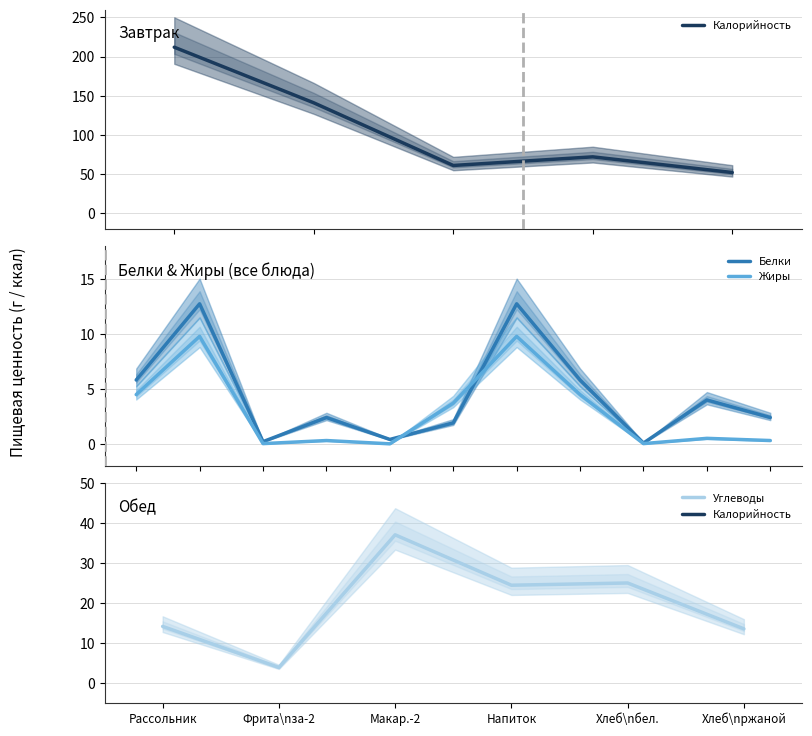

Is the value of Жиры at 8 greater than the value of Белки at Макар.-2?

No